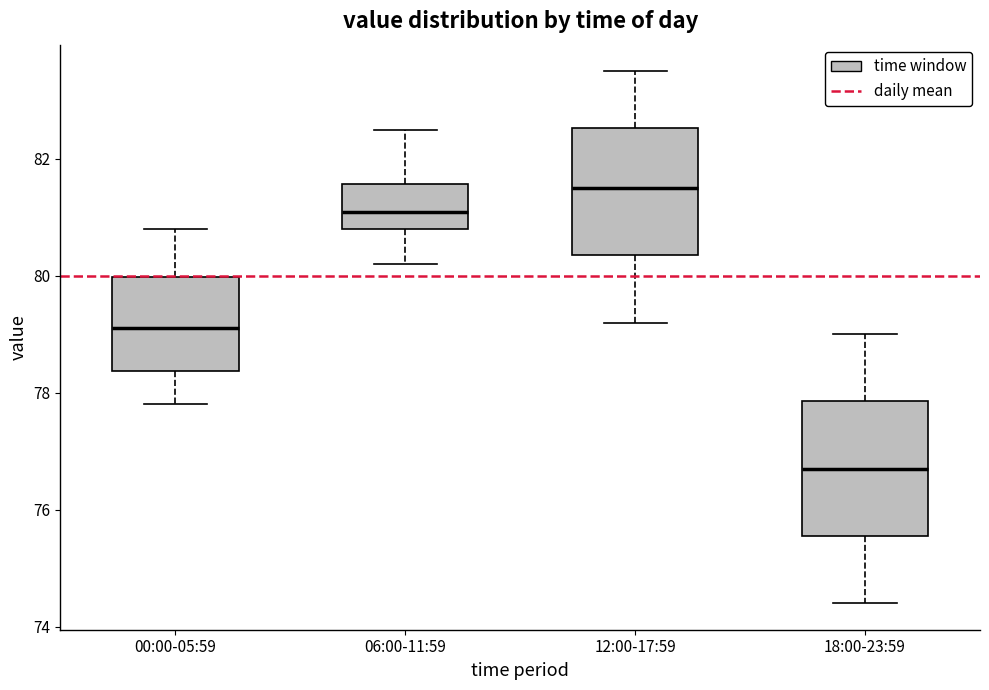

Where is the lower edge of the box for 00:00-05:59 on the y-axis? The values are not printed on the chart, so give them approximately, as read against the axis.

78.4